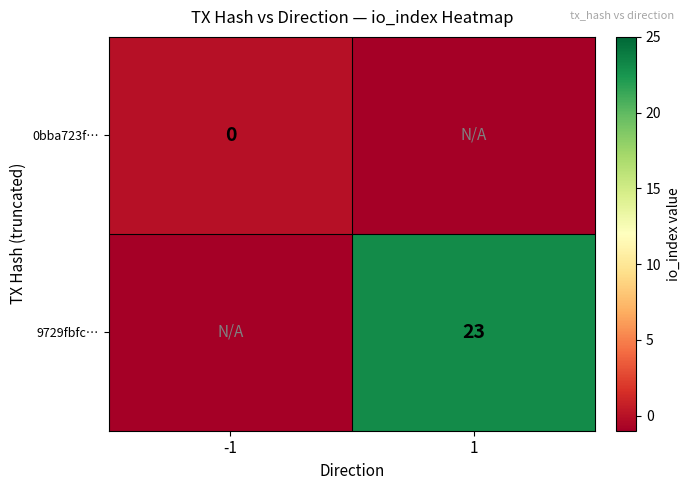

At which category is the sum across all series the highest?

1